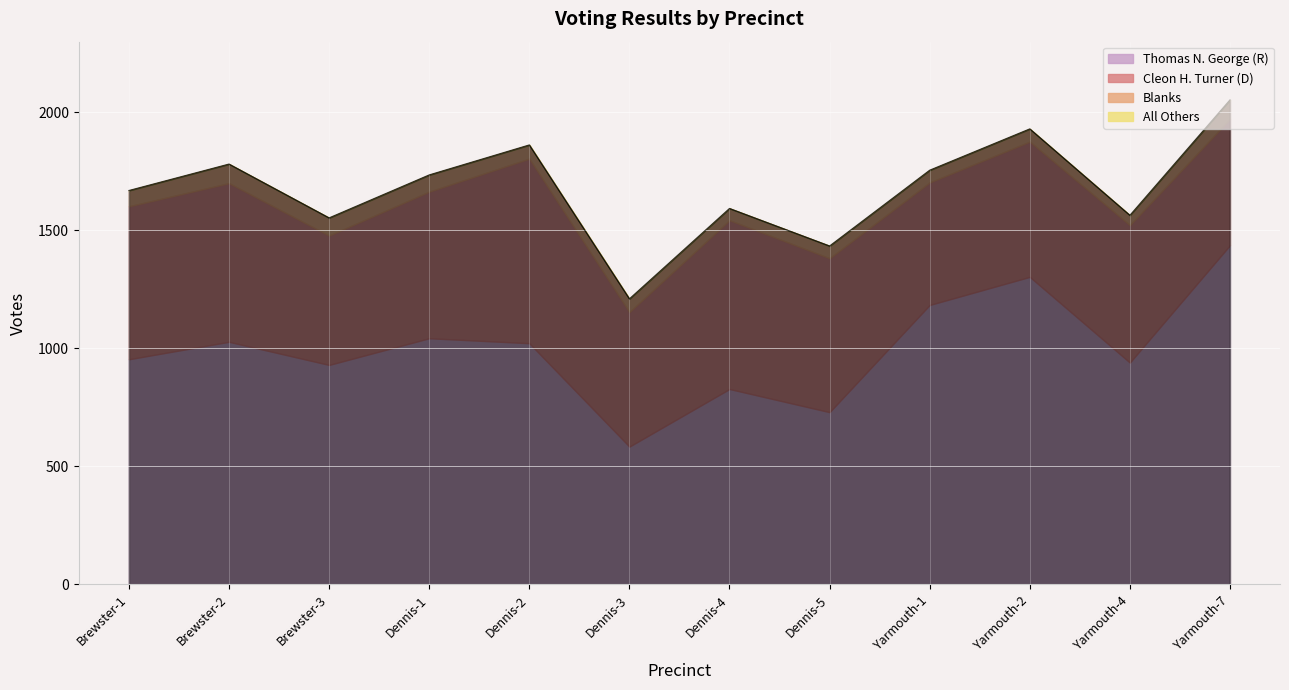

Reading left to right, what are all the values shown in this chart?

Thomas N. George (R): Brewster-1=954	Brewster-2=1028	Brewster-3=930	Dennis-1=1043	Dennis-2=1022	Dennis-3=584	Dennis-4=828	Dennis-5=730	Yarmouth-1=1184	Yarmouth-2=1303	Yarmouth-4=940	Yarmouth-7=1437
Cleon H. Turner (D): Brewster-1=648	Brewster-2=672	Brewster-3=548	Dennis-1=621	Dennis-2=782	Dennis-3=570	Dennis-4=715	Dennis-5=652	Yarmouth-1=519	Yarmouth-2=573	Yarmouth-4=582	Yarmouth-7=535
Blanks: Brewster-1=67	Brewster-2=81	Brewster-3=75	Dennis-1=71	Dennis-2=58	Dennis-3=56	Dennis-4=50	Dennis-5=52	Yarmouth-1=52	Yarmouth-2=54	Yarmouth-4=42	Yarmouth-7=80
All Others: Brewster-1=0	Brewster-2=0	Brewster-3=0	Dennis-1=0	Dennis-2=0	Dennis-3=0	Dennis-4=0	Dennis-5=0	Yarmouth-1=0	Yarmouth-2=0	Yarmouth-4=0	Yarmouth-7=1